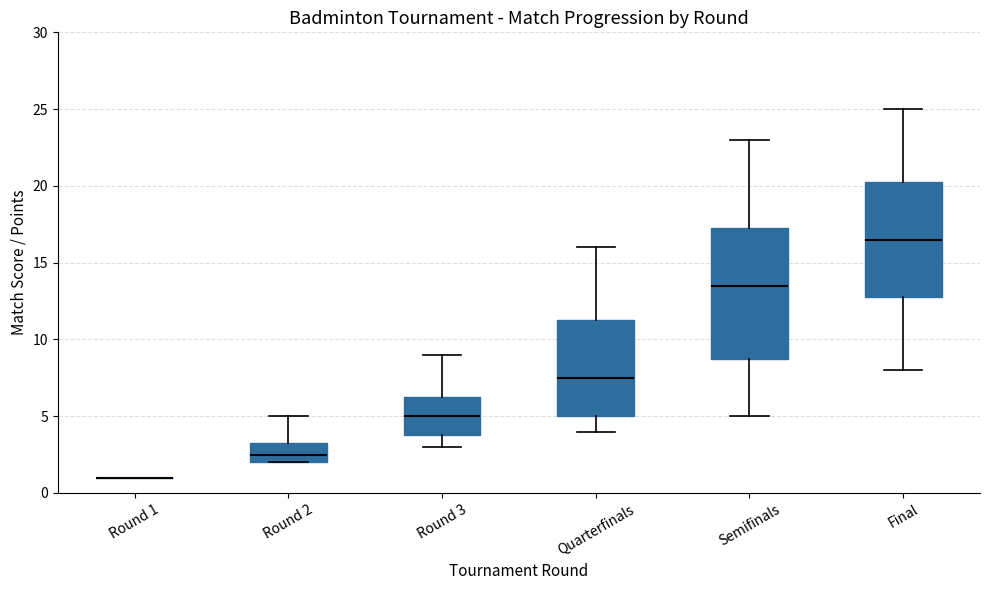

Reading left to right, read every box against the y-axis: the position of its median line, the range the box covers, and the ends of its whiskers. The values are not printed on the chart, so give them approximately, as read against the axis.

Round 1: box collapsed to a line at 1.0, whiskers 1.0 to 1.0
Round 2: median 2.5, box 2.0 to 3.5, whiskers 2.0 to 5.0
Round 3: median 5.0, box 4.0 to 6.5, whiskers 3.0 to 9.0
Quarterfinals: median 7.5, box 5.0 to 11.5, whiskers 4.0 to 16.0
Semifinals: median 13.5, box 9.0 to 17.5, whiskers 5.0 to 23.0
Final: median 16.5, box 13.0 to 20.5, whiskers 8.0 to 25.0